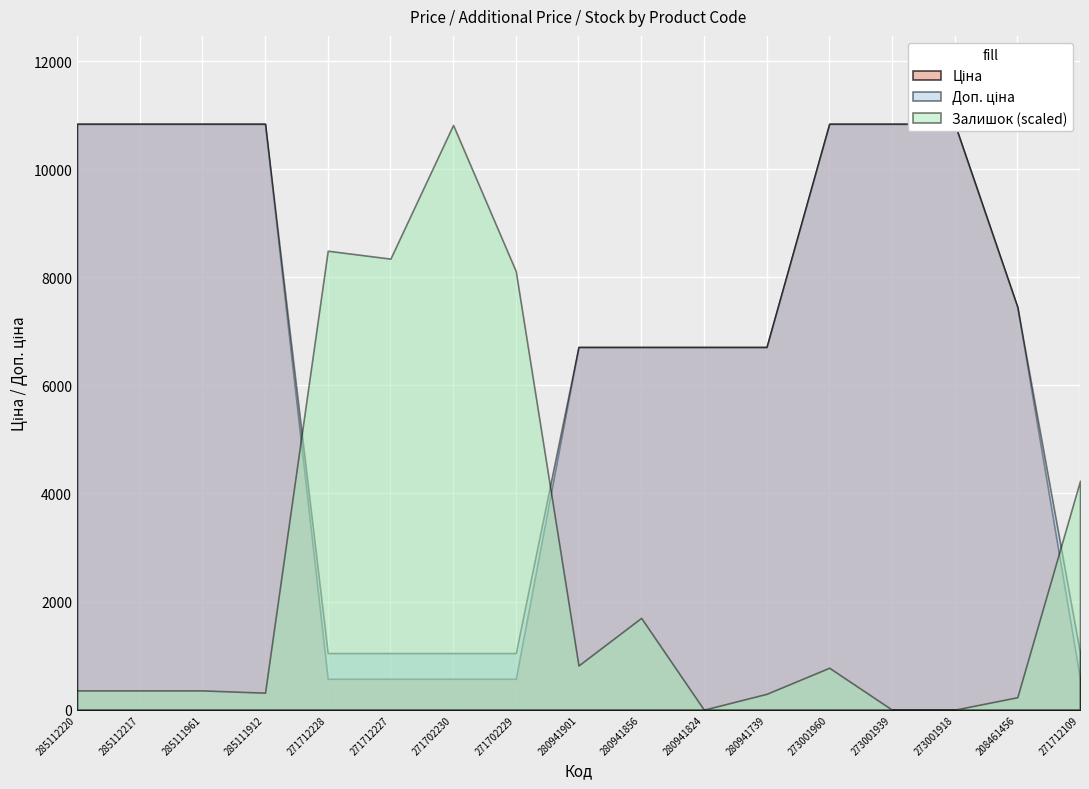

At which category does the chart reach its minimum across all series?

280941824